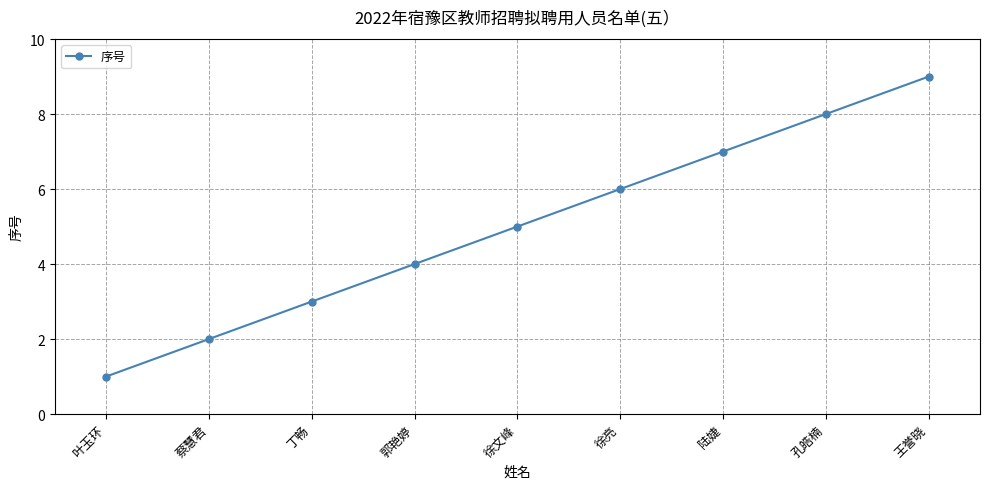

What is the change in value from 徐亮 to 王誉晓?

+3